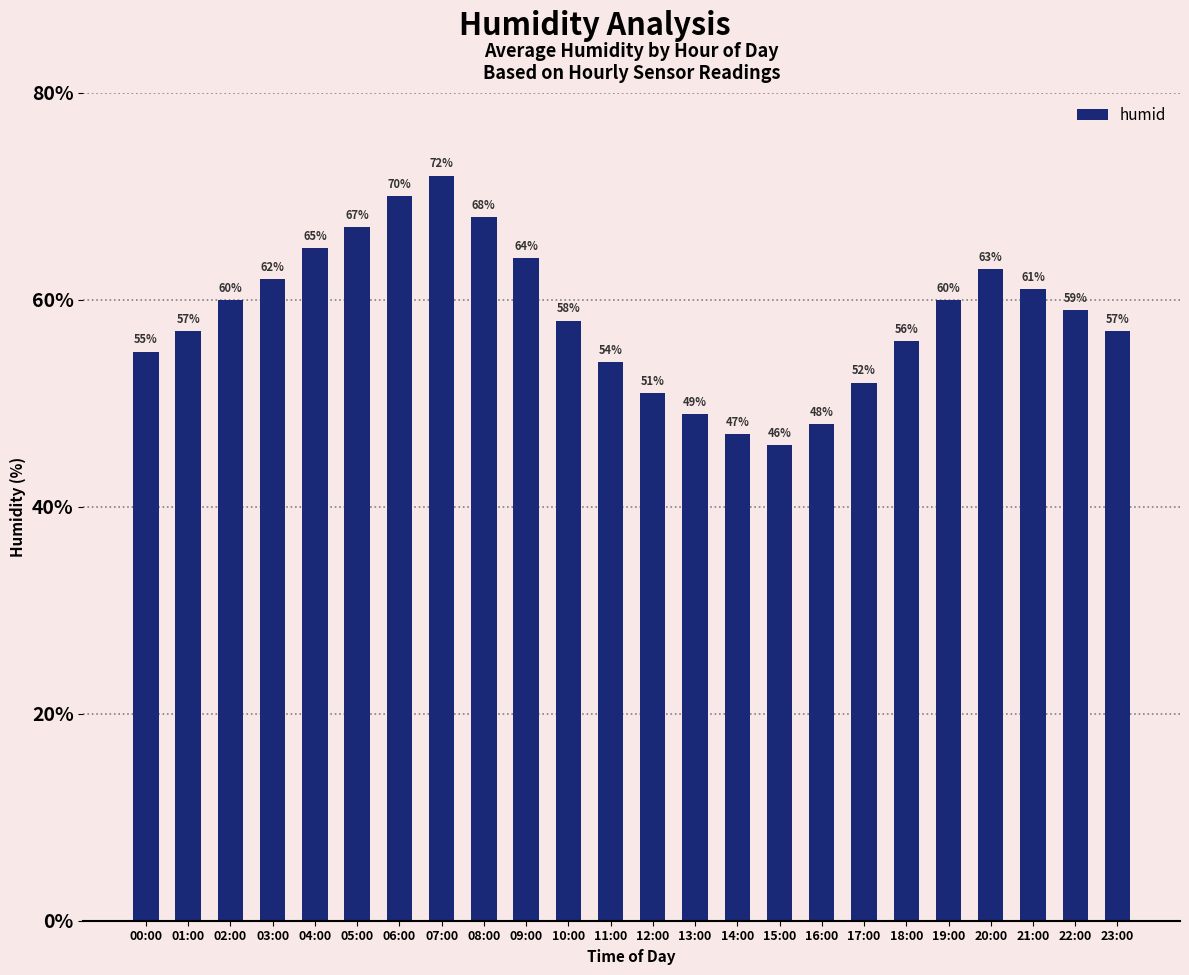

Approximately how many times larger is the value at 17:00 compared to 10:00?

0.9